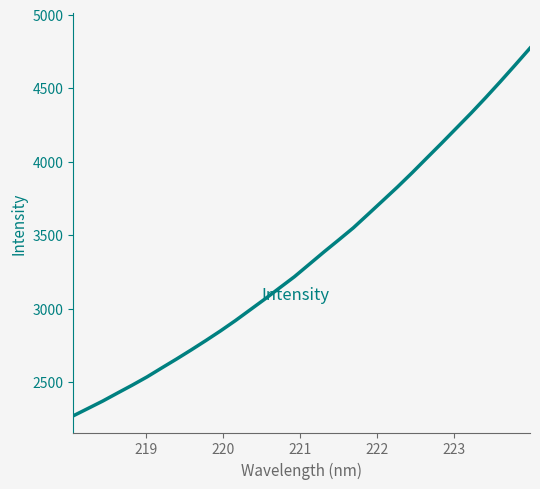

What is the smallest value displayed?

2270.4